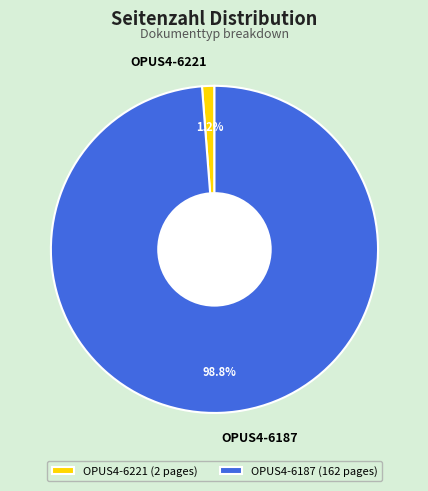

Which slice is the smallest?

OPUS4-6221